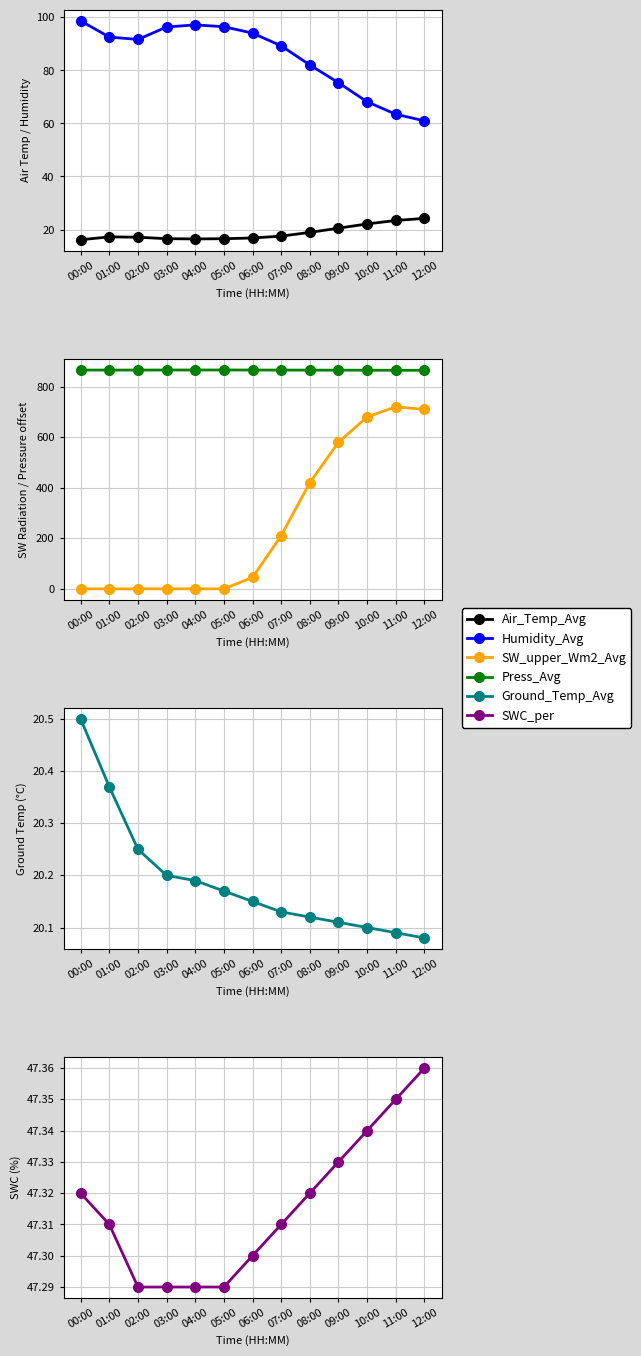

True or false: Ground_Temp_Avg and SWC_per cross at least once.

False